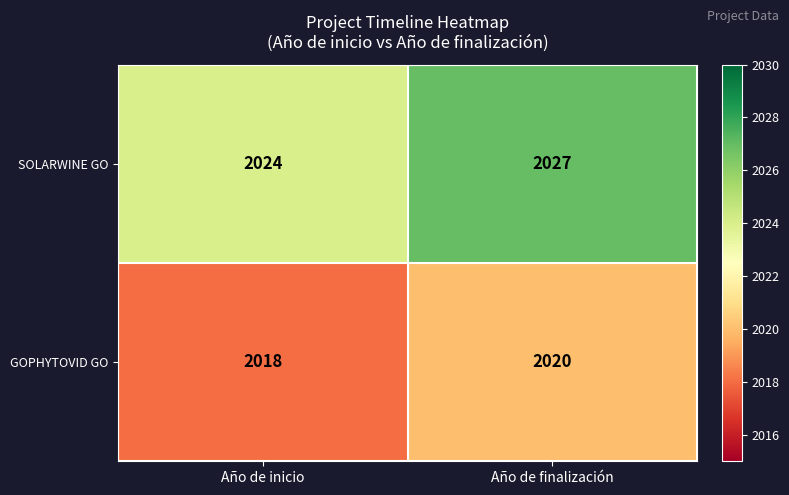

What is the approximate value of GOPHYTOVID GO at Año de inicio?

2018